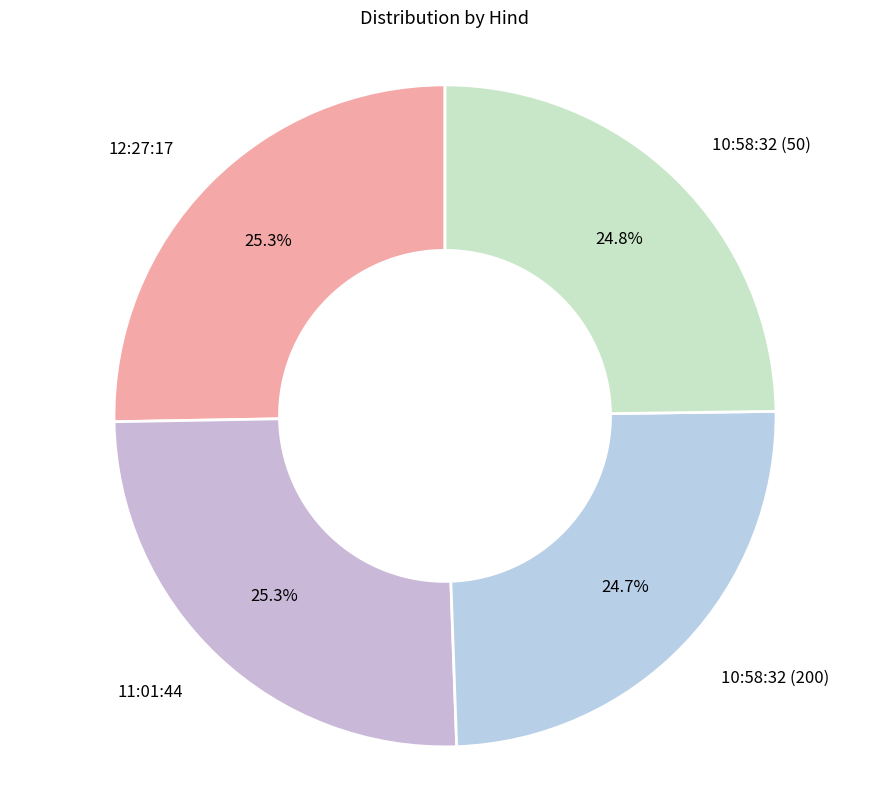

Count the number of slices in the pie.

4